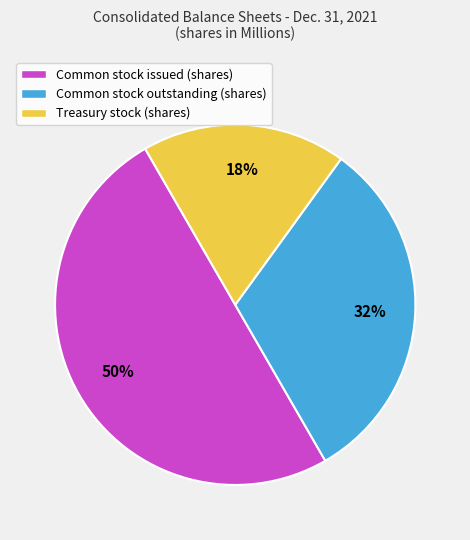

Rank the categories by value from lowest to highest.

Treasury stock (shares), Common stock outstanding (shares), Common stock issued (shares)